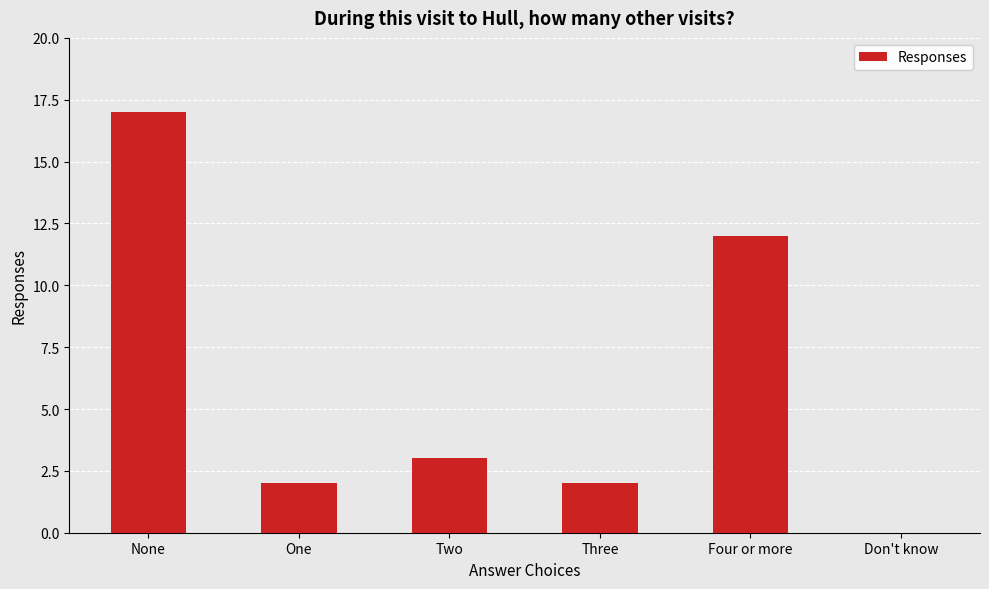

Which category has the highest value across all series?

None